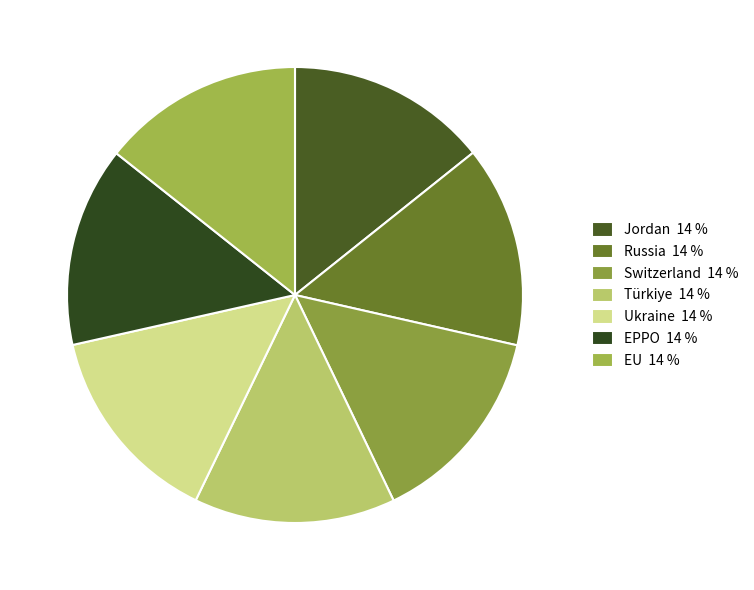

Which has a higher value, Russia or Türkiye?

Türkiye